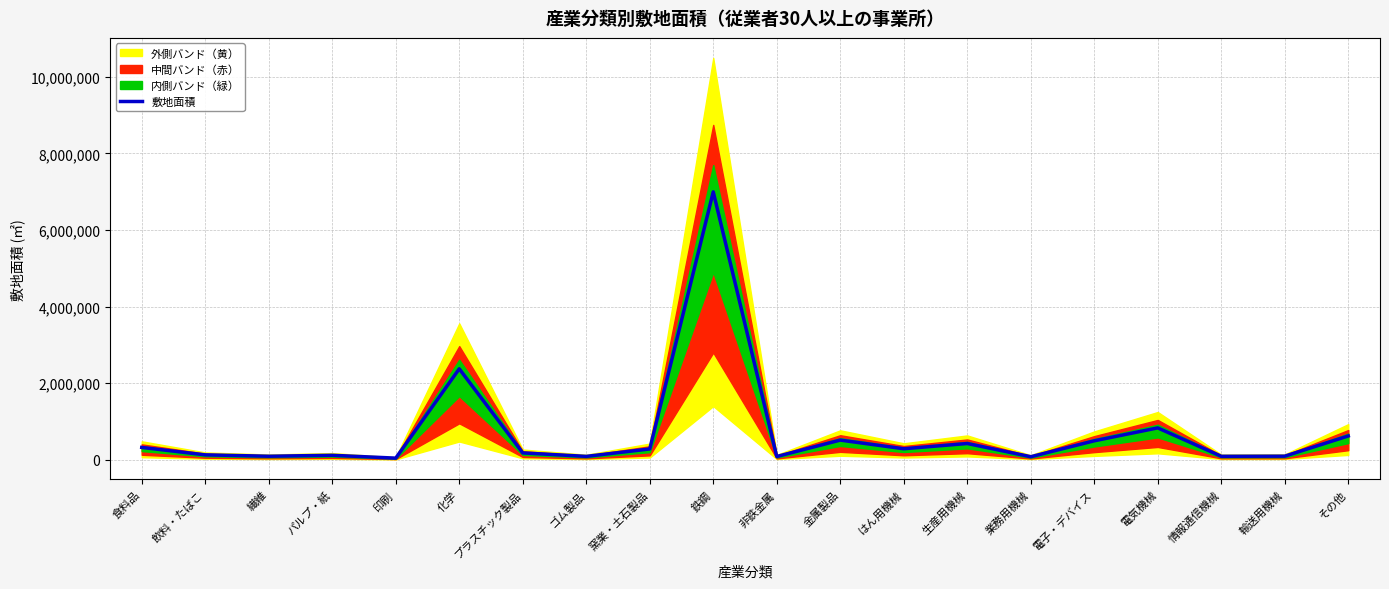

List the labels in order of value, smallest first.

印刷, 業務用機械, 非鉄金属, ゴム製品, 情報通信機械, 繊維, 輸送用機械, パルプ・紙, 飲料・たばこ, プラスチック製品, 窯業・土石製品, はん用機械, 食料品, 生産用機械, 電子・デバイス, 金属製品, その他, 電気機械, 化学, 鉄鋼